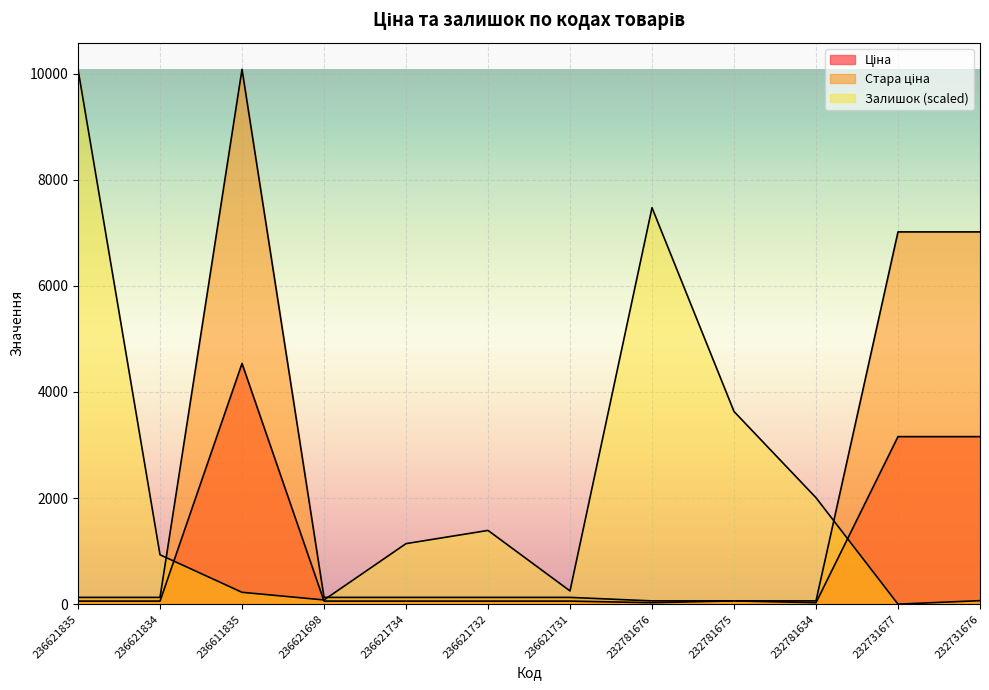

What is the average value of the Ціна series?

942.7